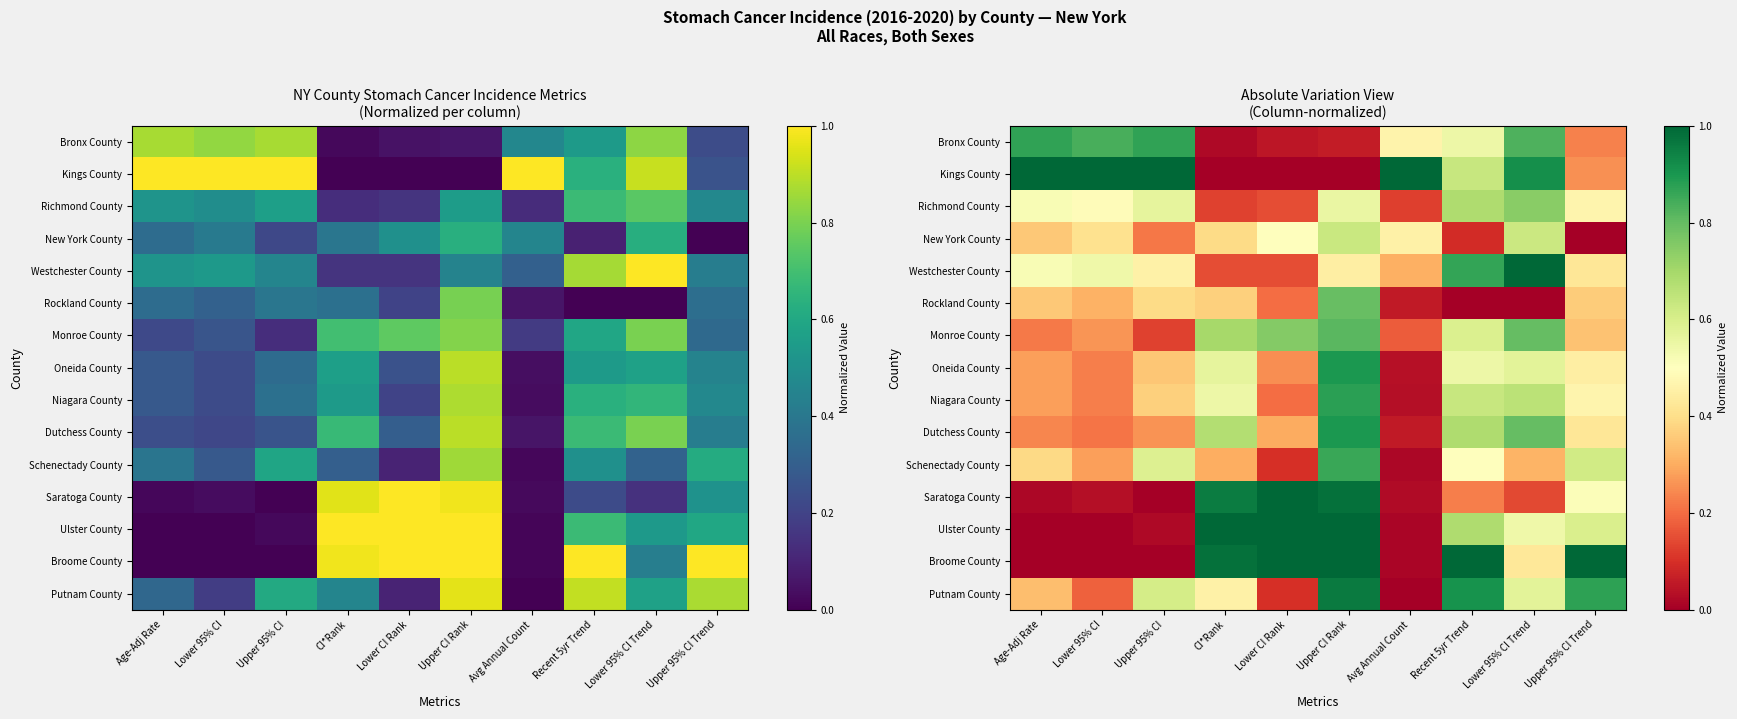

Rank the series at Age-Adj Rate from lowest to highest value.

Ulster County, Broome County, Saratoga County, Monroe County, Dutchess County, Oneida County, Niagara County, Putnam County, New York County, Rockland County, Schenectady County, Richmond County, Westchester County, Bronx County, Kings County